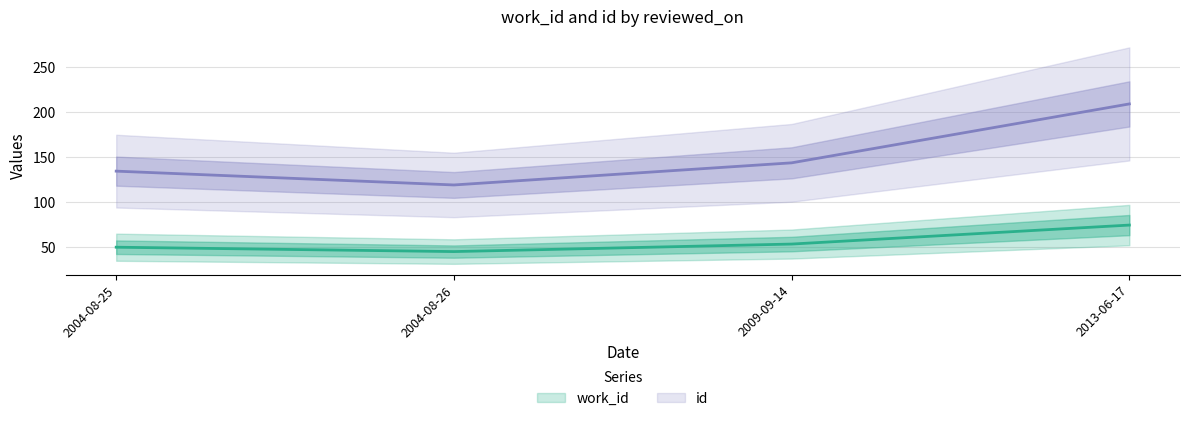

List the labels in order of id value, smallest first.

2004-08-26, 2004-08-25, 2009-09-14, 2013-06-17